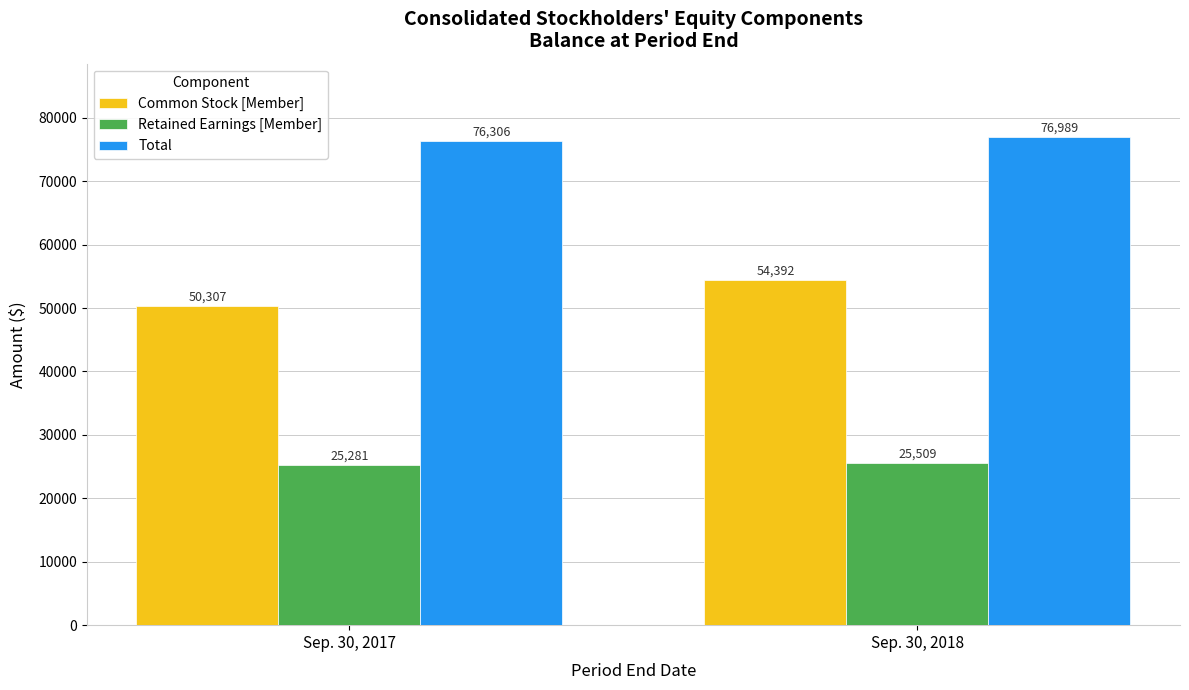

The value of Total at Sep. 30, 2017 is 76306. True or false?

True